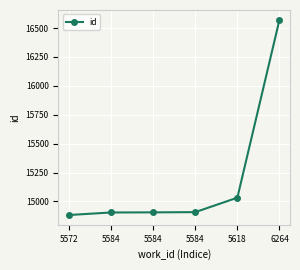

What is the smallest value displayed?

14883